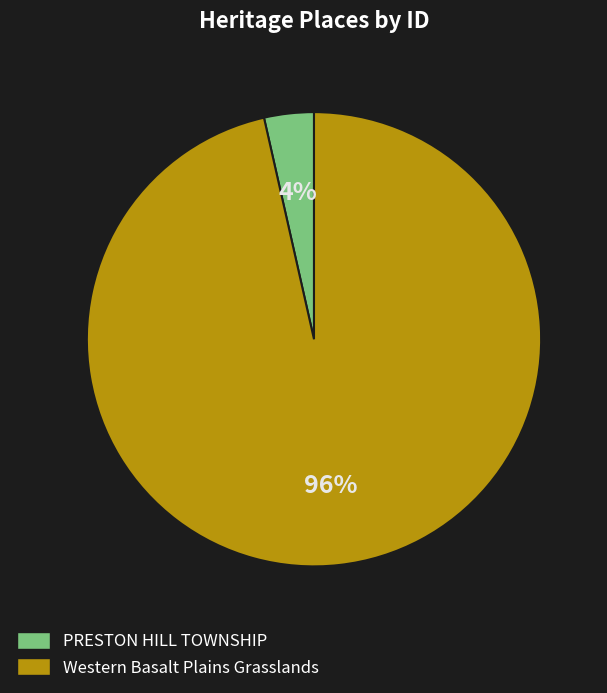

What percentage is the PRESTON HILL TOWNSHIP slice, to the nearest percent?

4%